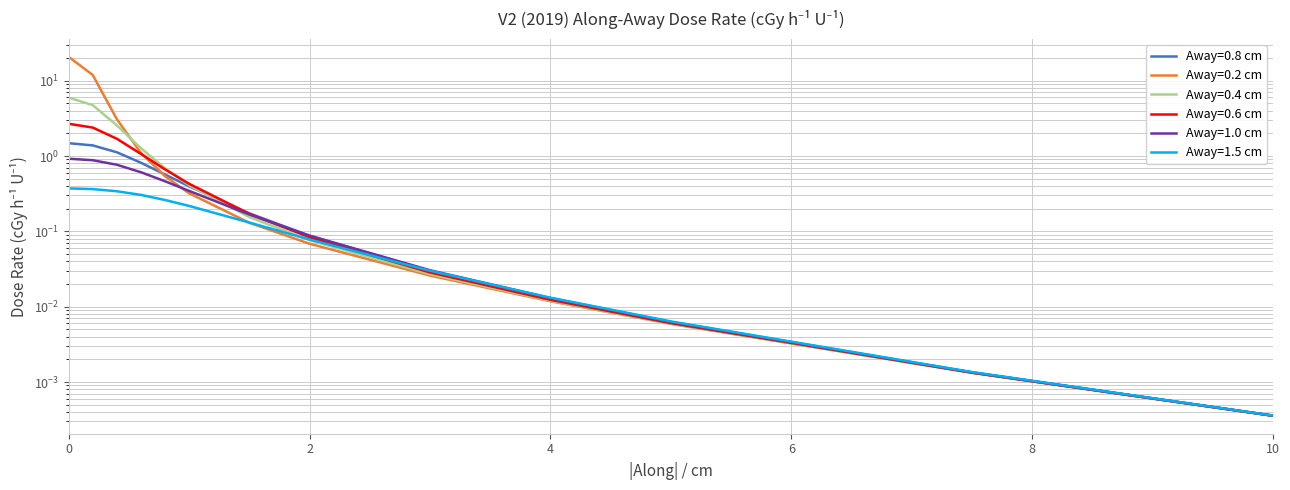

Which series has the largest total across all categories?

Away=0.2 cm